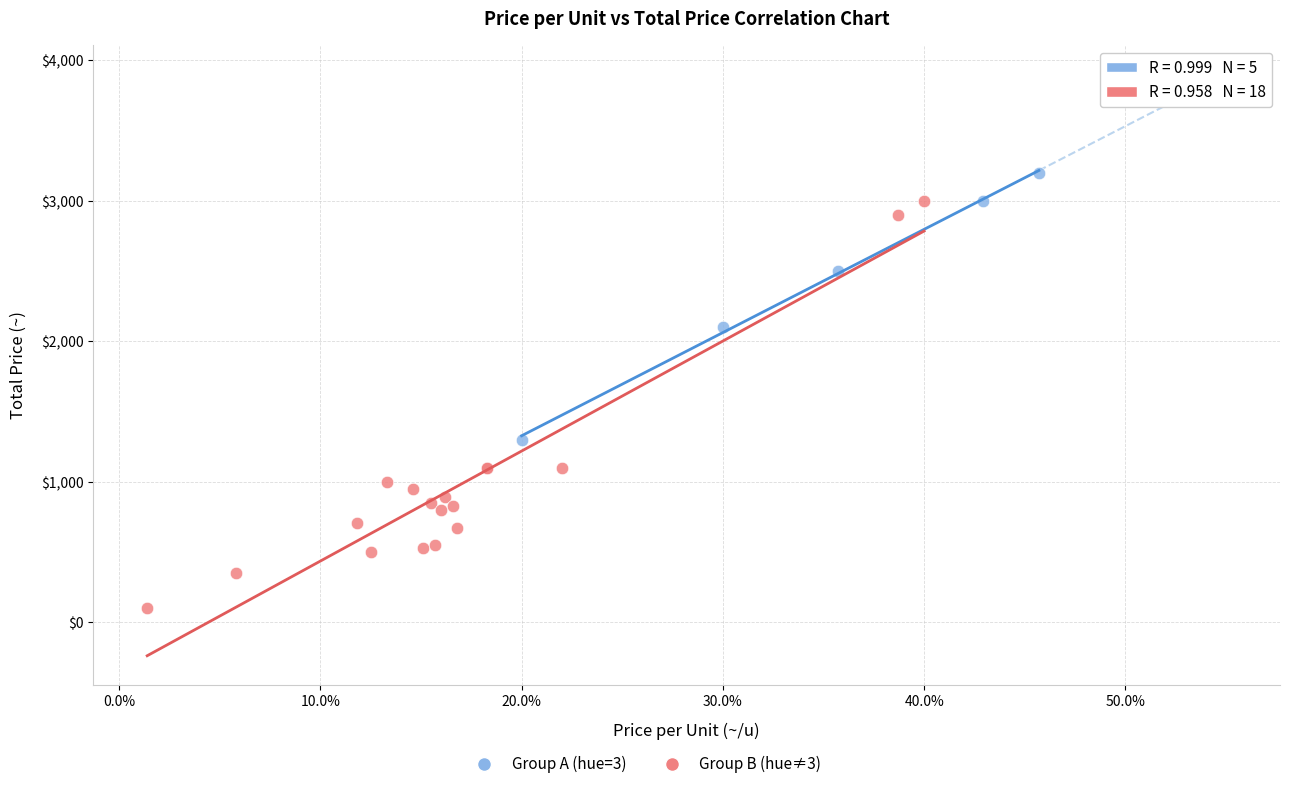

Which series reaches the minimum Y coordinate?

Group B (hue≠3)